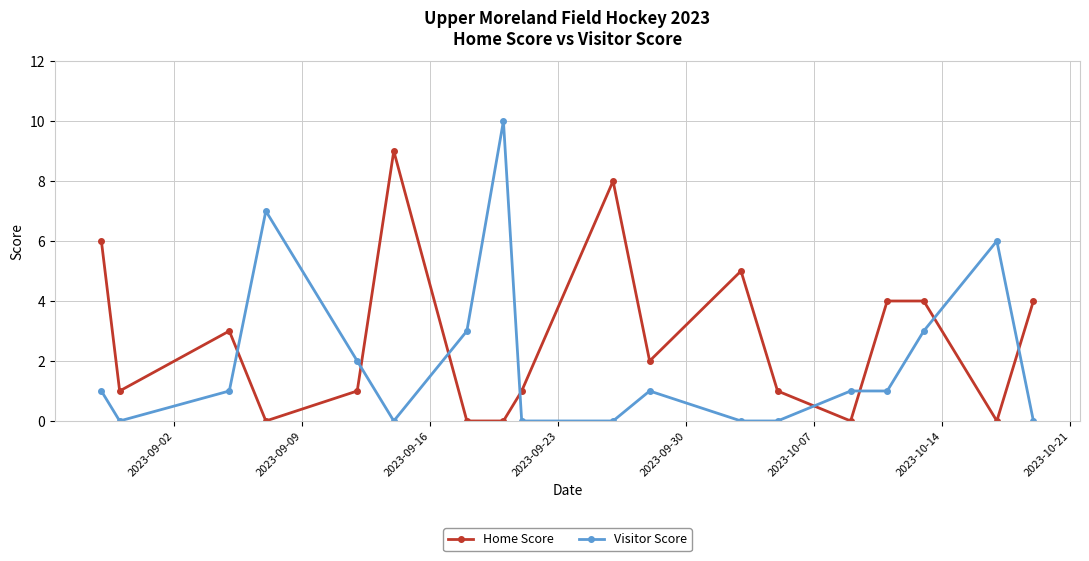

True or false: Home Score has more than 2 points higher than both neighbors.

True